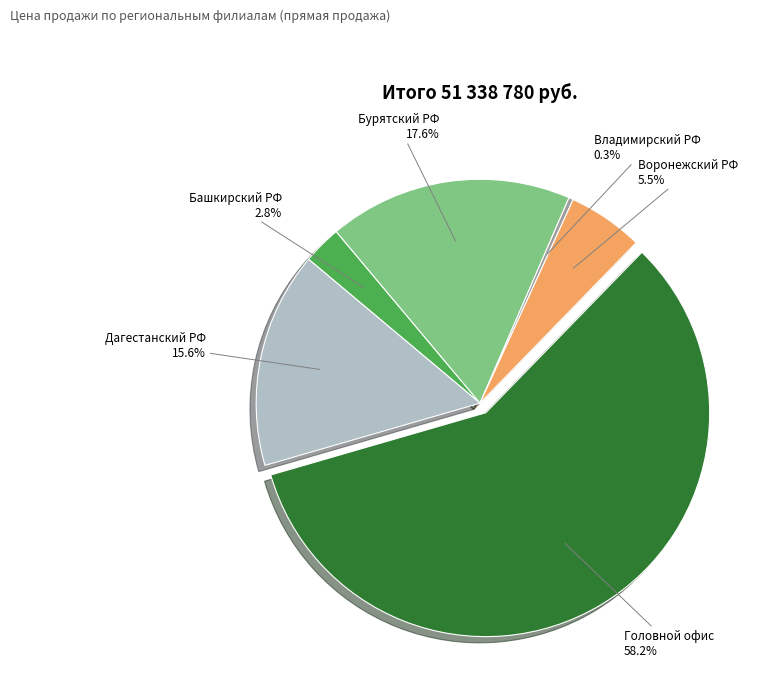

To the nearest percent, what is the average slice percentage?

17%